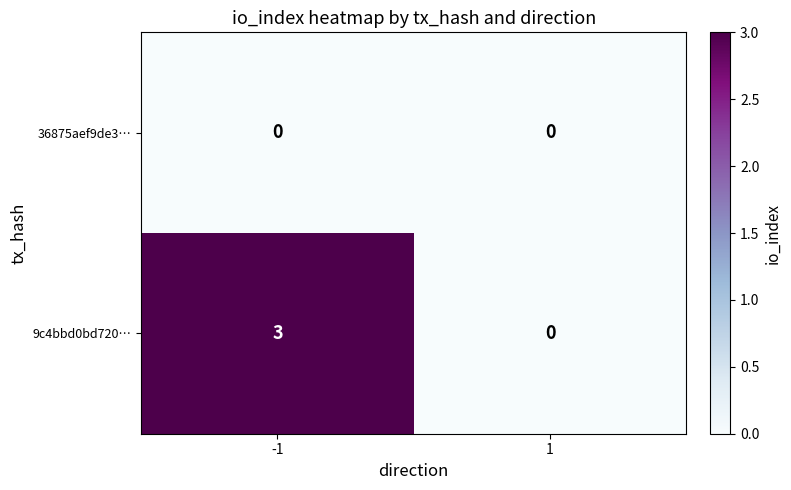

The 9c4bbd0bd720… series shows 3 at -1. True or false?

True